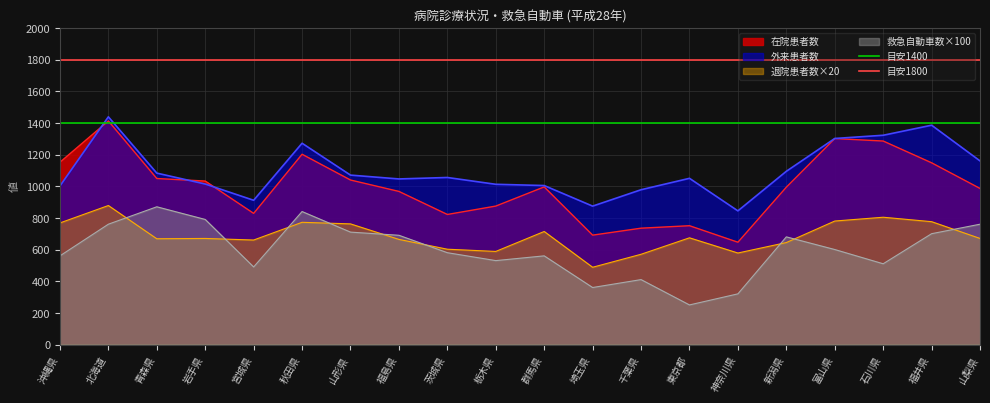

What is the average value of the 目安1800 series?

1800